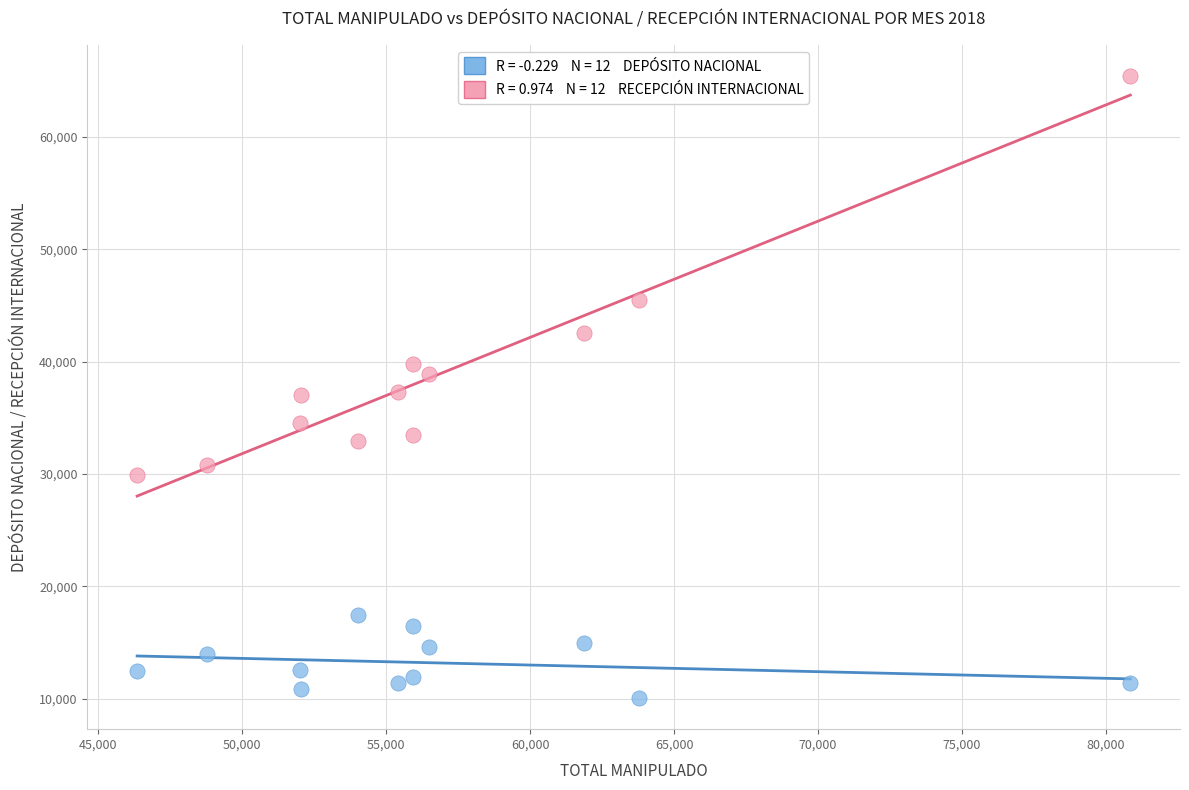

Across all data points, what is the range of Y values (max minus min)?

55380